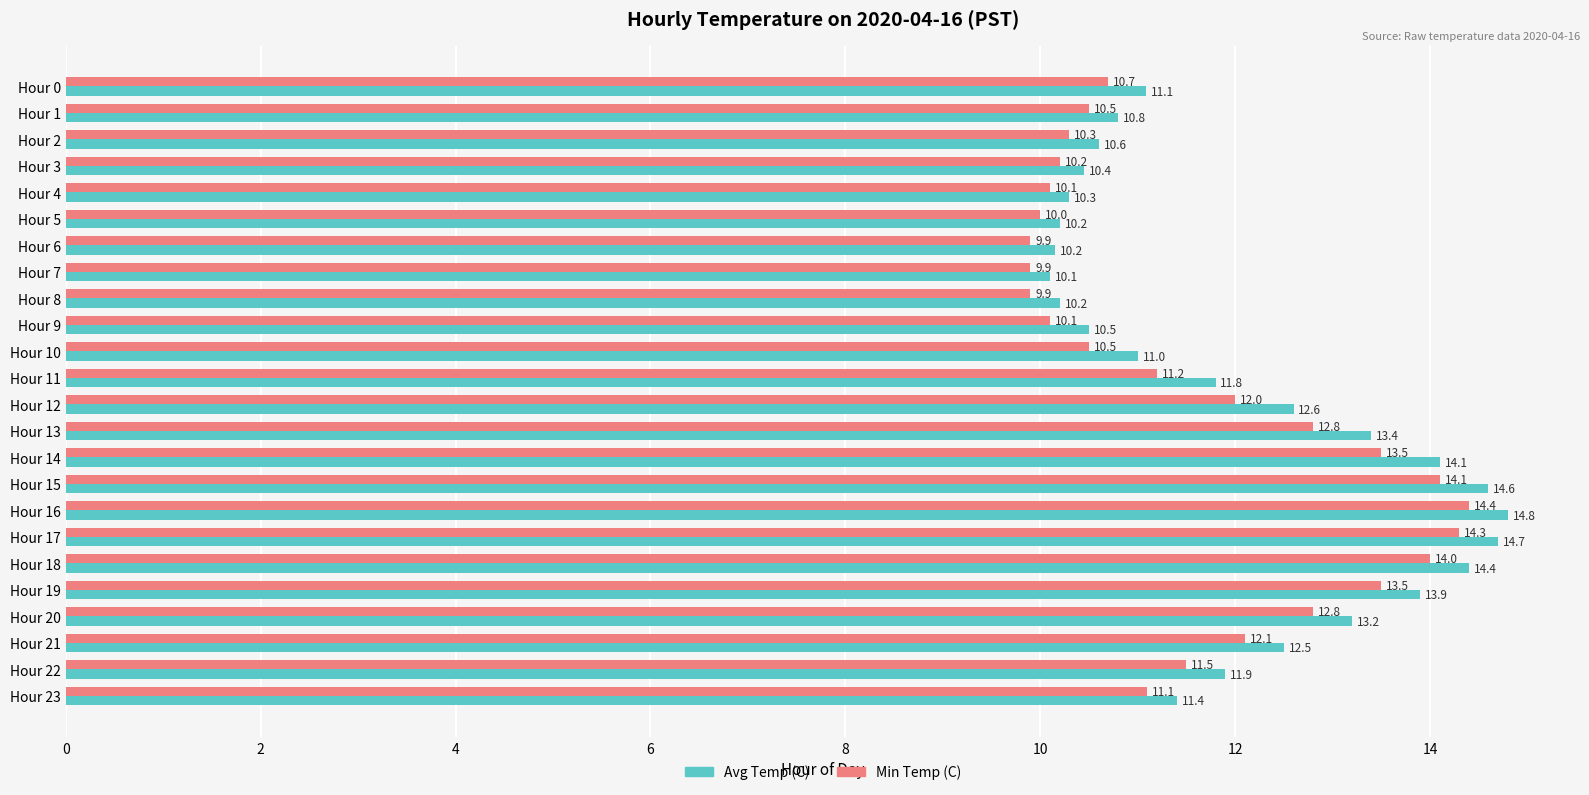

How many values in the Min Temp (C) series are below 11?

11